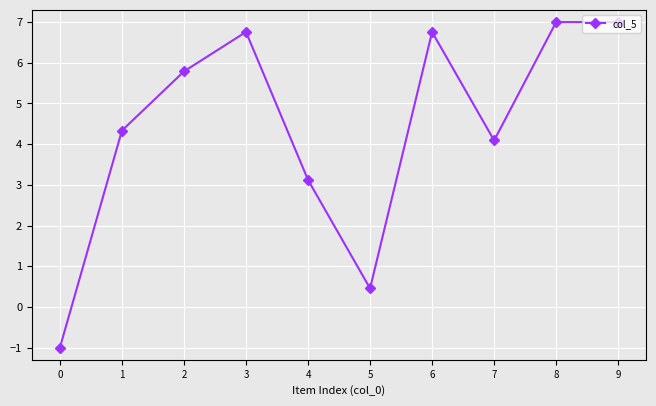

What is the ratio of the value at 5 to the value at 3?

0.1